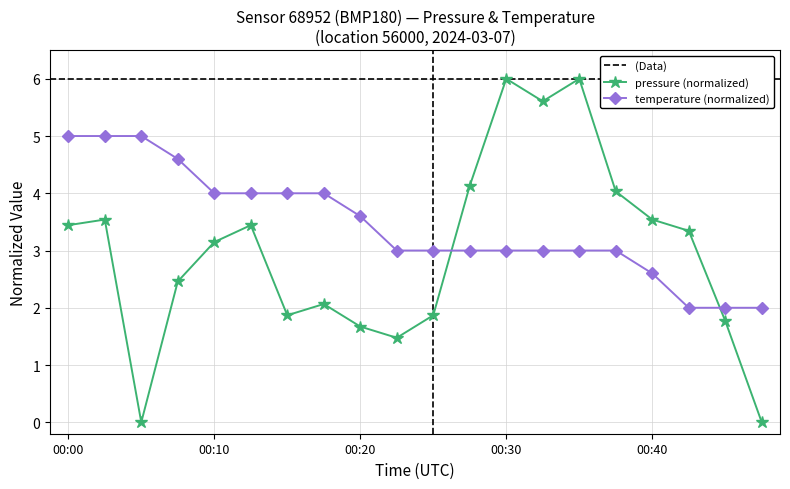

Count the number of data series in this chart.

2